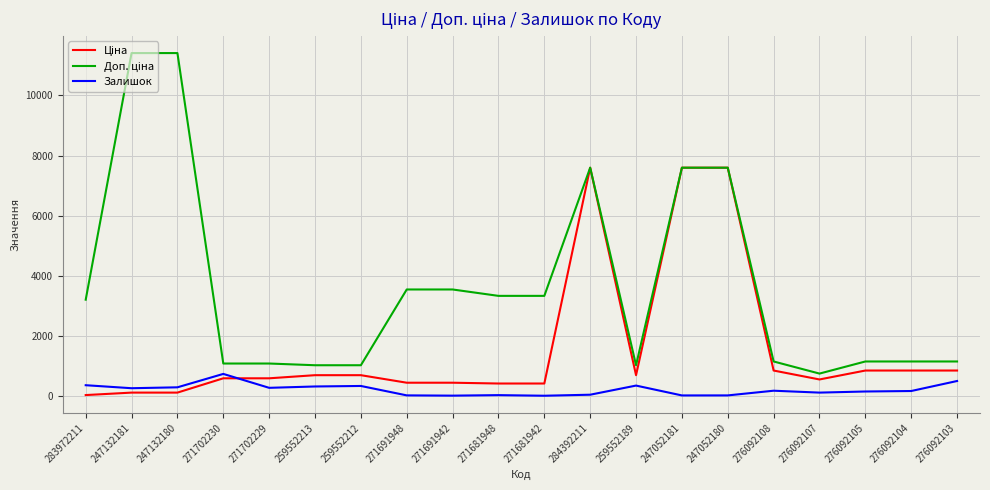

What is the total value across all series at 259552213?

2036.3